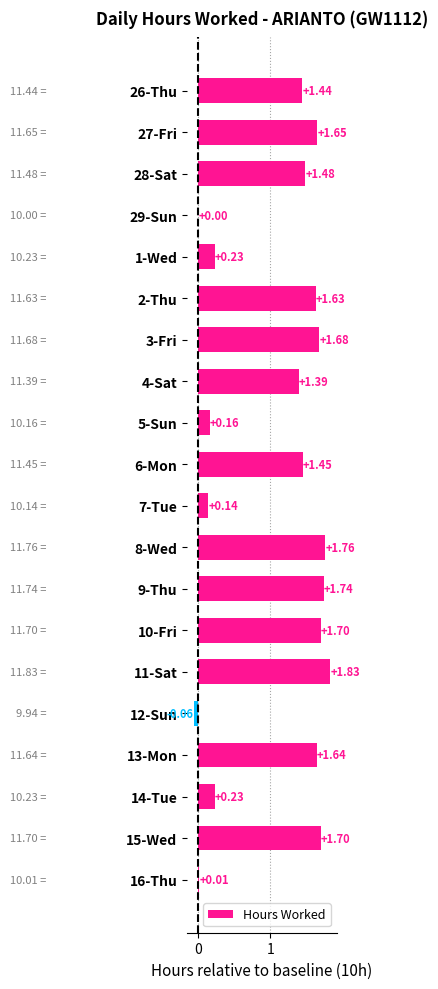

What is the change in value from 9-Thu to 11-Sat?

+0.1